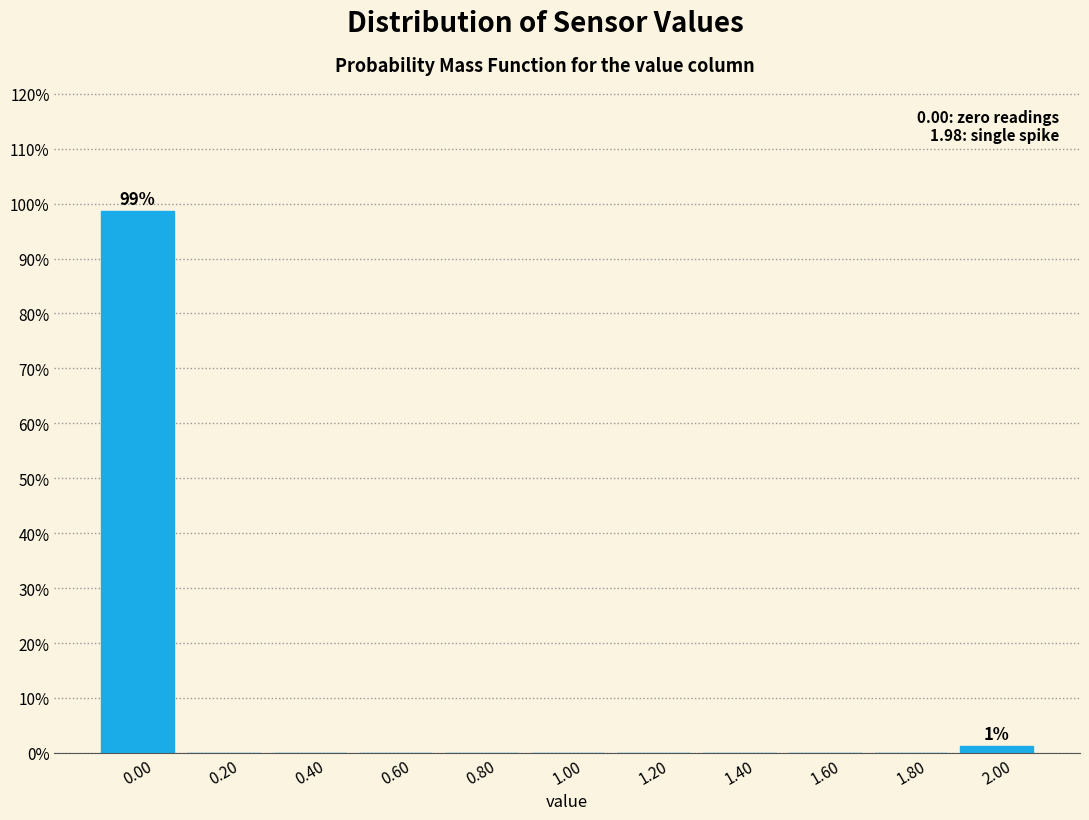

Which range on the x-axis has the tallest bar?

-0.1 to 0.1